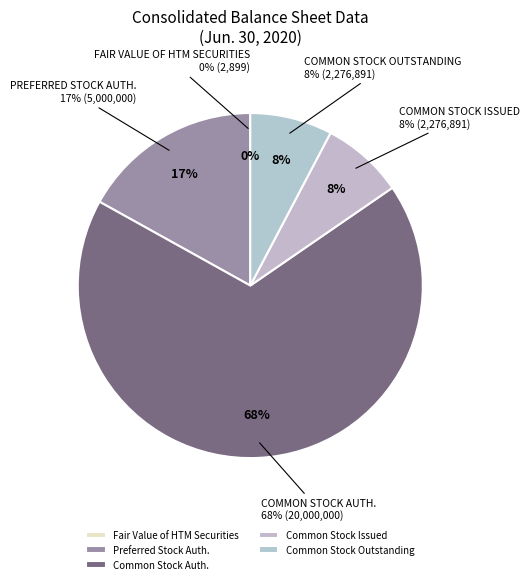

Which has a higher value, Common Stock Shares Outstanding or Common Stock Shares Issued?

Common Stock Shares Outstanding